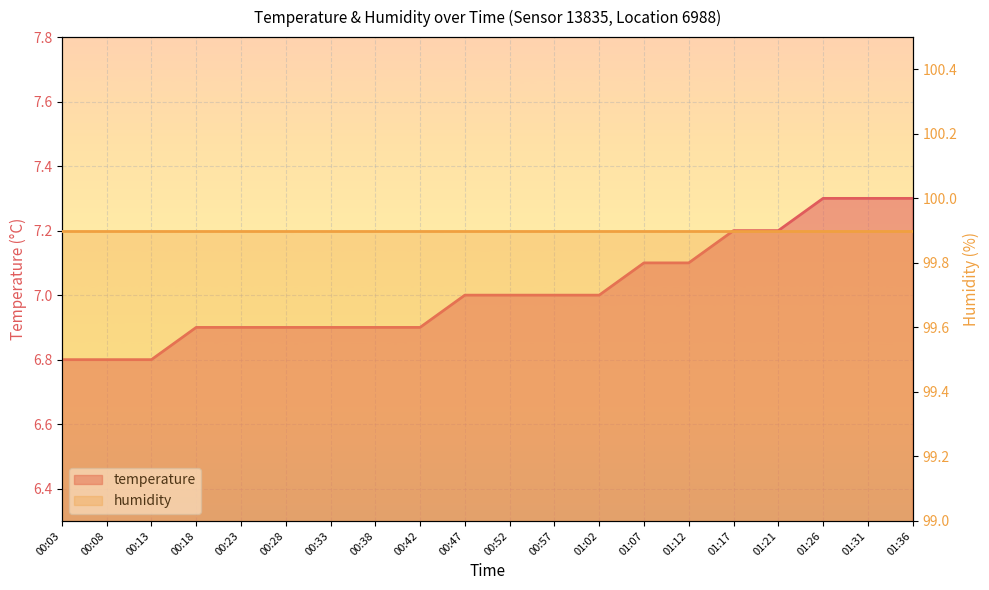

What is the label of the 13th point from the left?

01:02